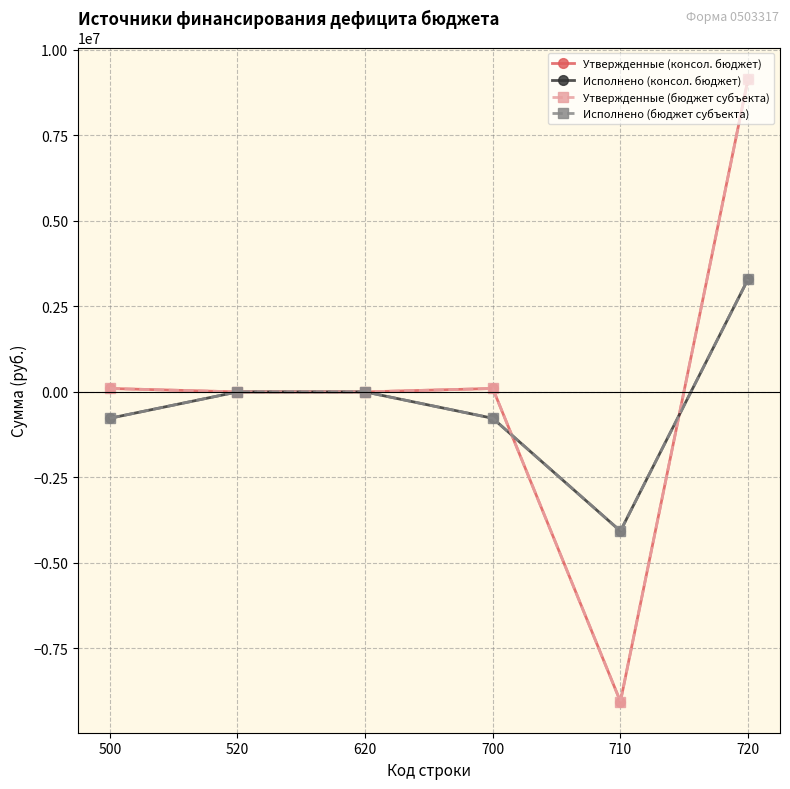

Does the chart have visible grid lines?

Yes